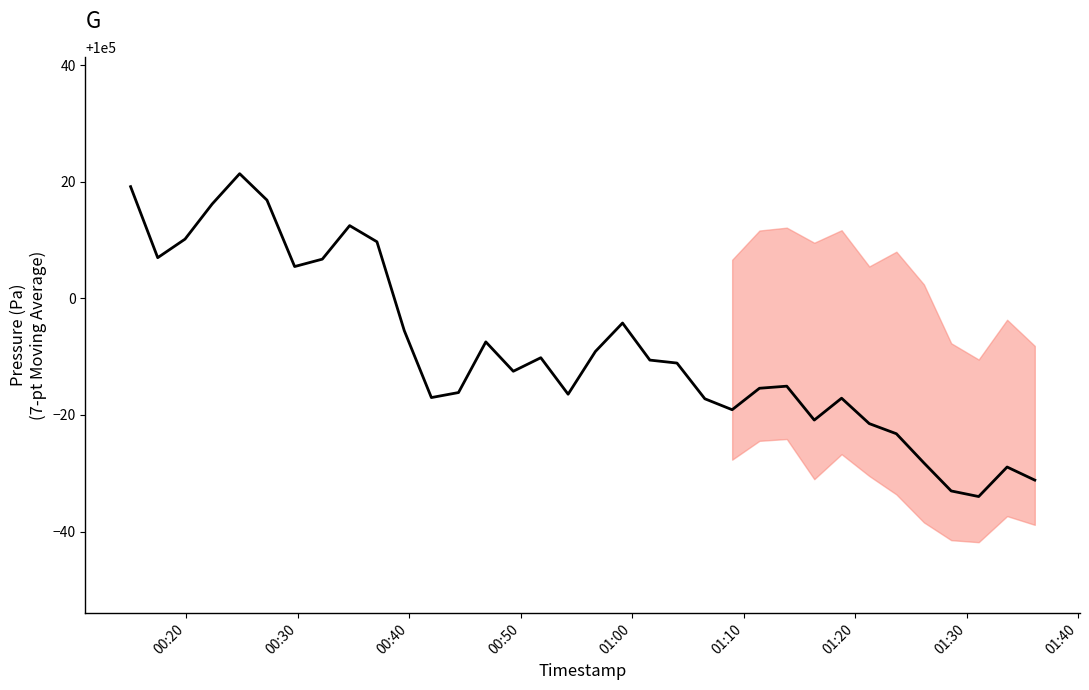

Does the chart have visible grid lines?

No